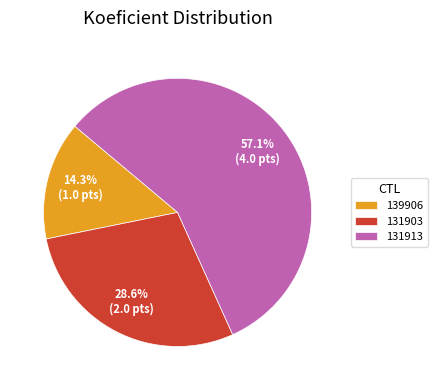

To the nearest percent, what is the difference between the 131913 and 139906 slice percentages?

43%